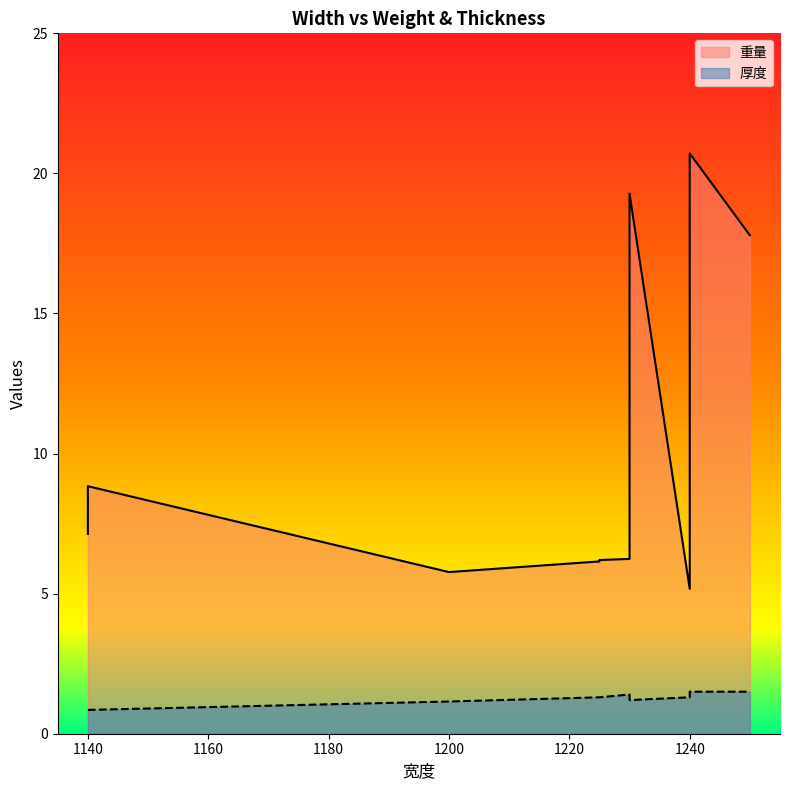

The 重量 series shows 18.4 at 1240. True or false?

True